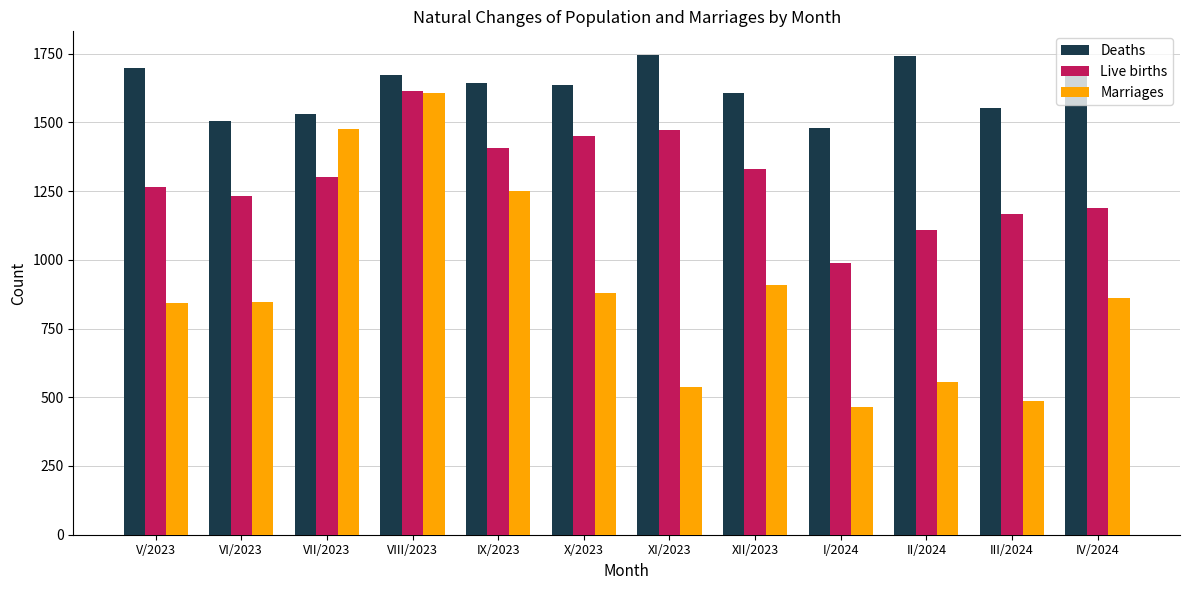

Read the Live births value at VI/2023.

1233